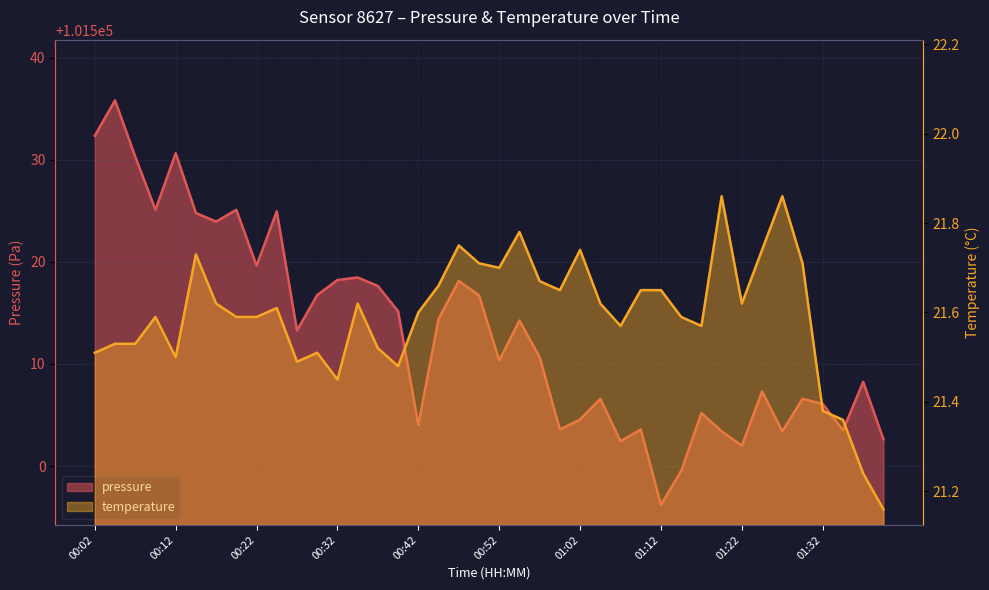

True or false: pressure and temperature intersect in this chart.

False